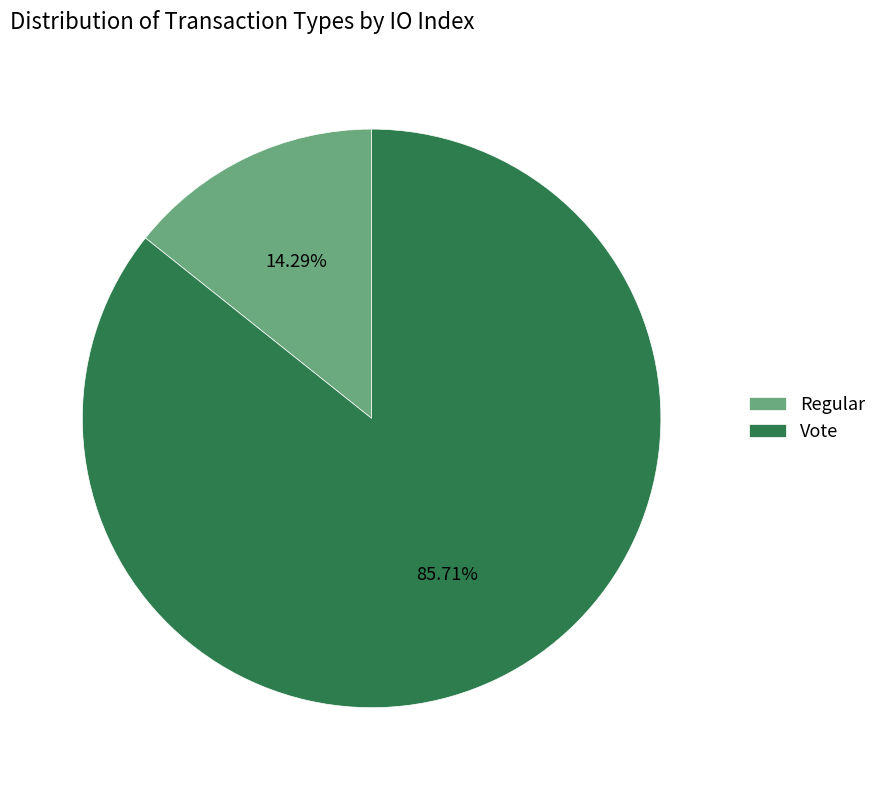

The Vote slice represents 99% of the pie. True or false?

False